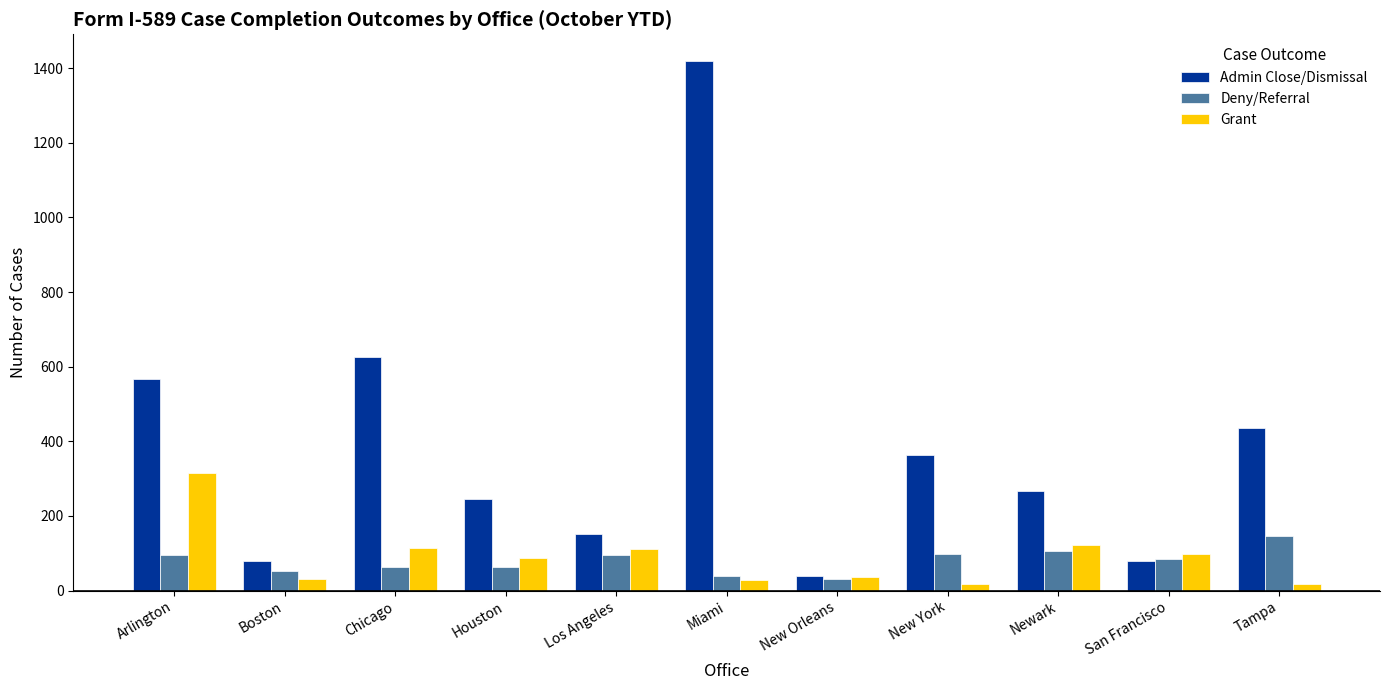

What is the difference between the second highest and second lowest values in the Admin Close/Dismissal series?

545